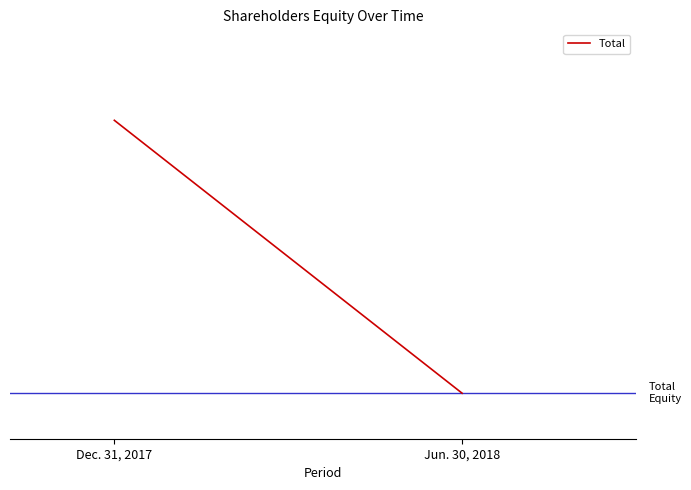

Does the chart have visible grid lines?

No